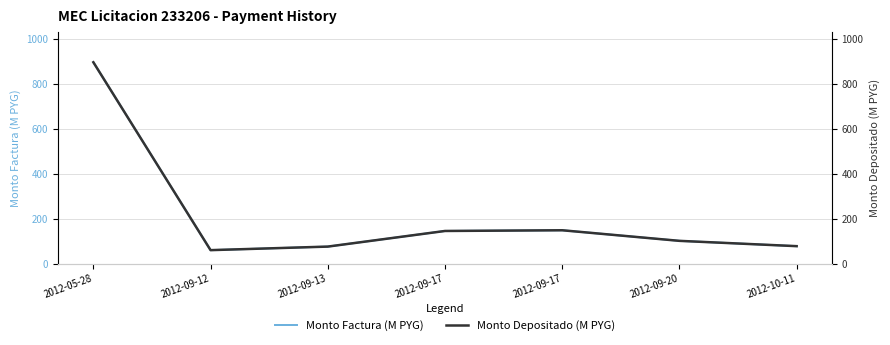

At which label is Monto Factura (M PYG) closest to 478?

2012-09-17